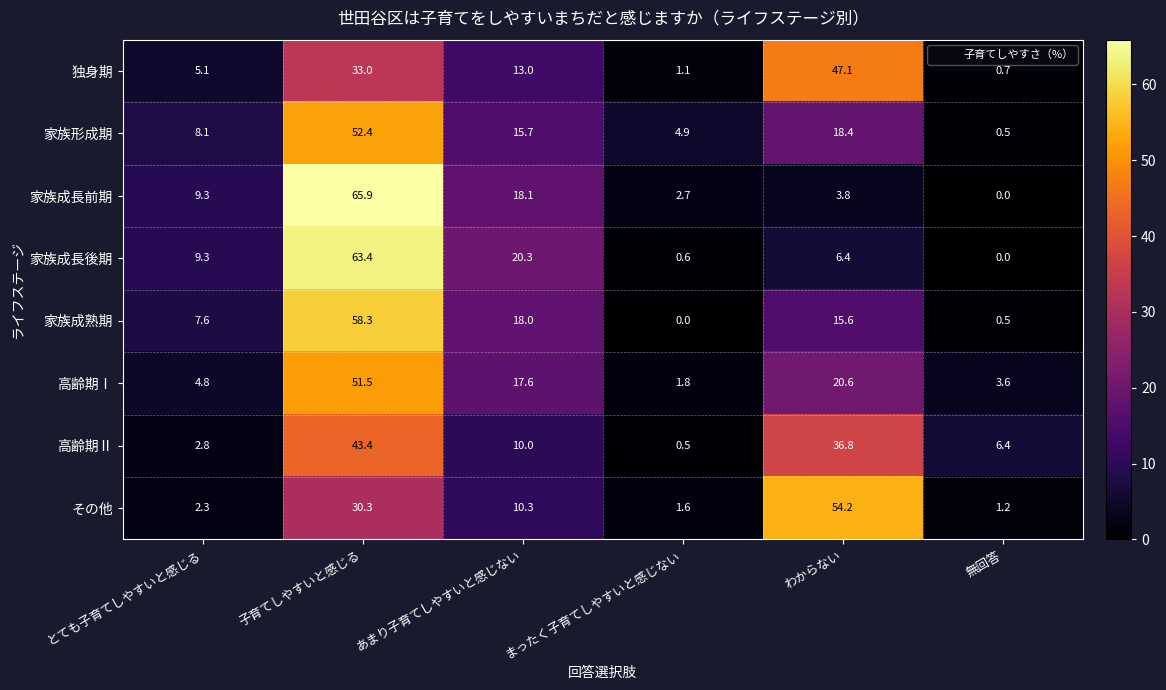

List the labels in order of 家族成長前期 value, smallest first.

無回答, まったく子育てしやすいと感じない, わからない, とても子育てしやすいと感じる, あまり子育てしやすいと感じない, 子育てしやすいと感じる